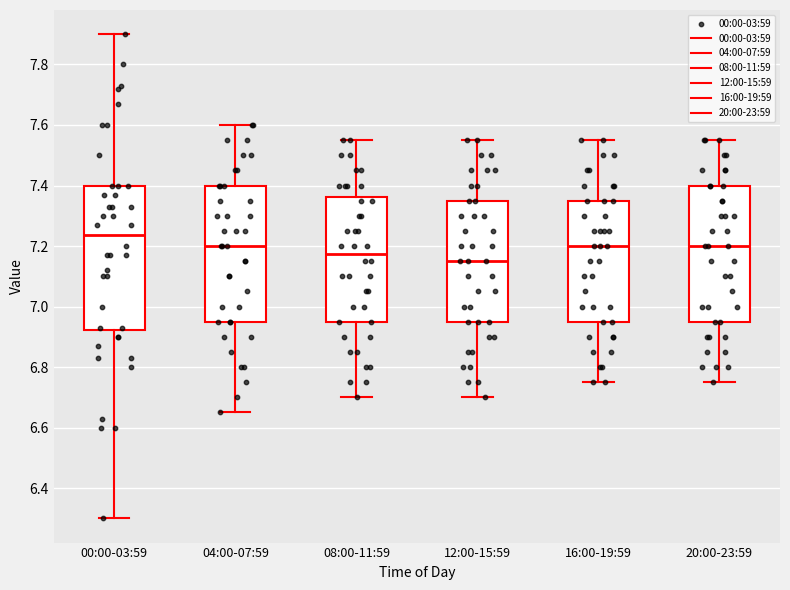

Comparing the boxes themselves (not the whiskers), which one is the tallest?

00:00-03:59